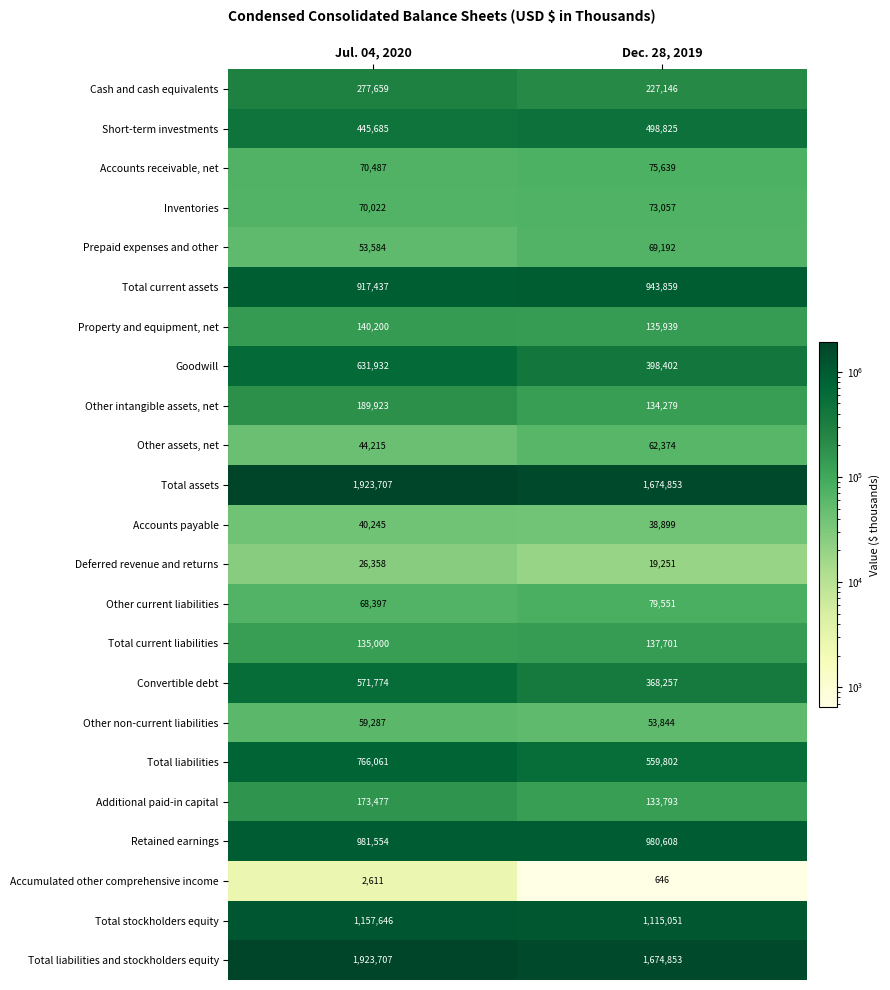

The Deferred revenue and returns series shows 19251 at Dec. 28, 2019. True or false?

True